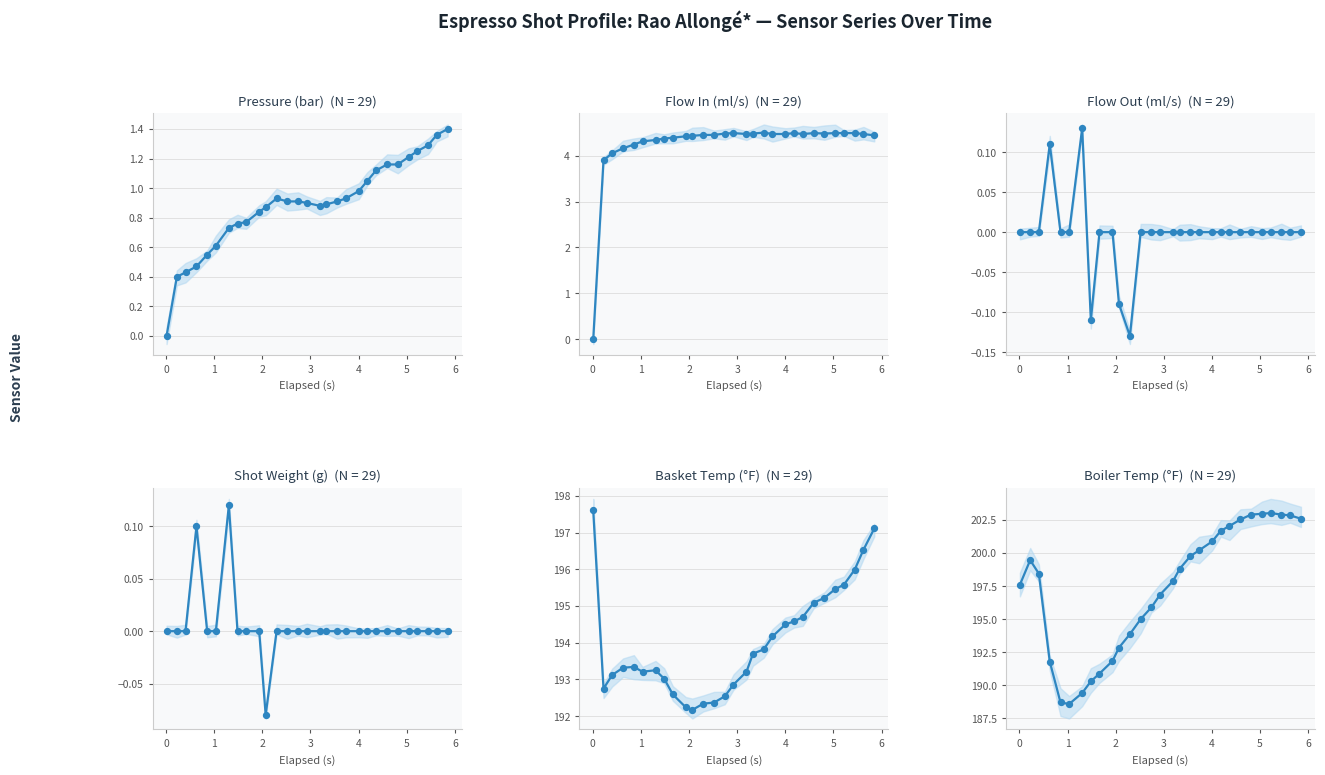

Is the value of water_temperature_basket at 27 greater than the value of current_total_shot_weight at 13?

Yes